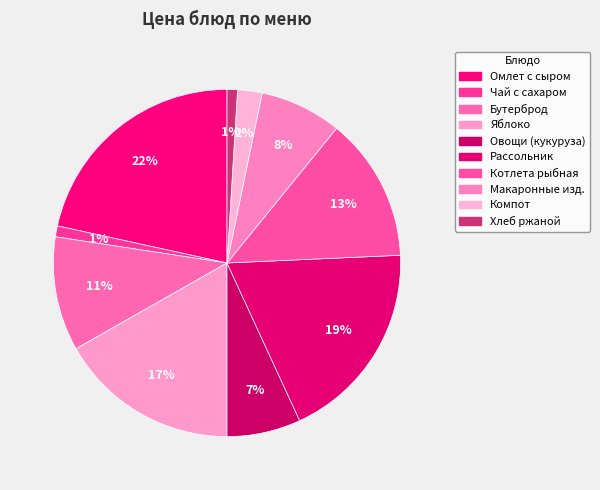

To the nearest percent, what is the difference between the largest and smallest slice percentages?

21%